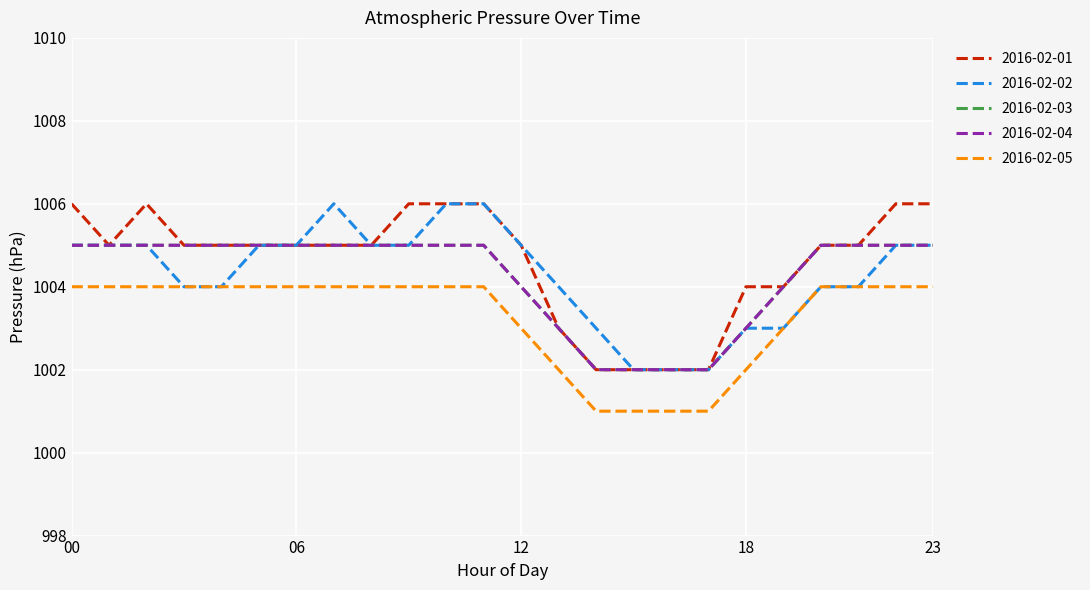

Does the chart display data point markers on the line(s)?

No